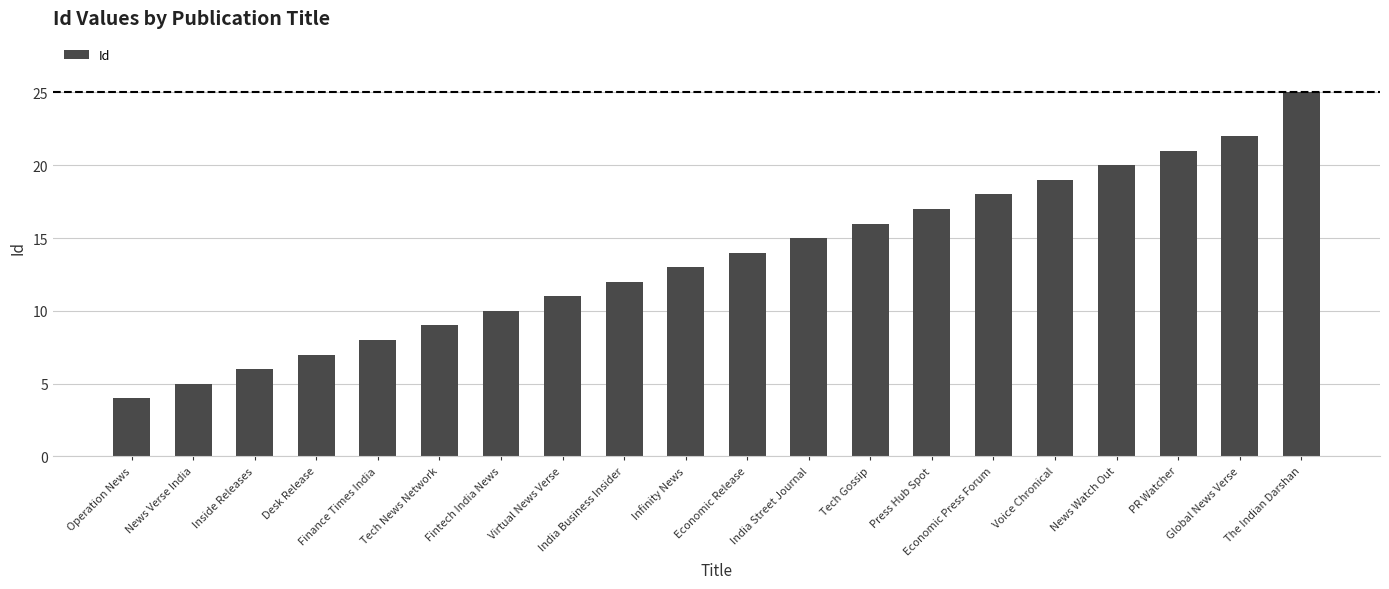

Rank the categories by value from lowest to highest.

Operation News, News Verse India, Inside Releases, Desk Release, Finance Times India, Tech News Network, Fintech India News, Virtual News Verse, India Business Insider, Infinity News, Economic Release, India Street Journal, Tech Gossip, Press Hub Spot, Economic Press Forum, Voice Chronical, News Watch Out, PR Watcher, Global News Verse, The Indian Darshan